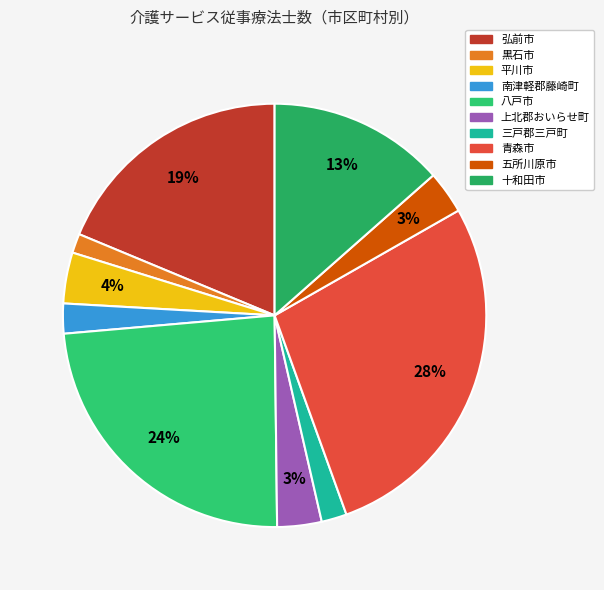

Is there a majority slice in this chart?

No